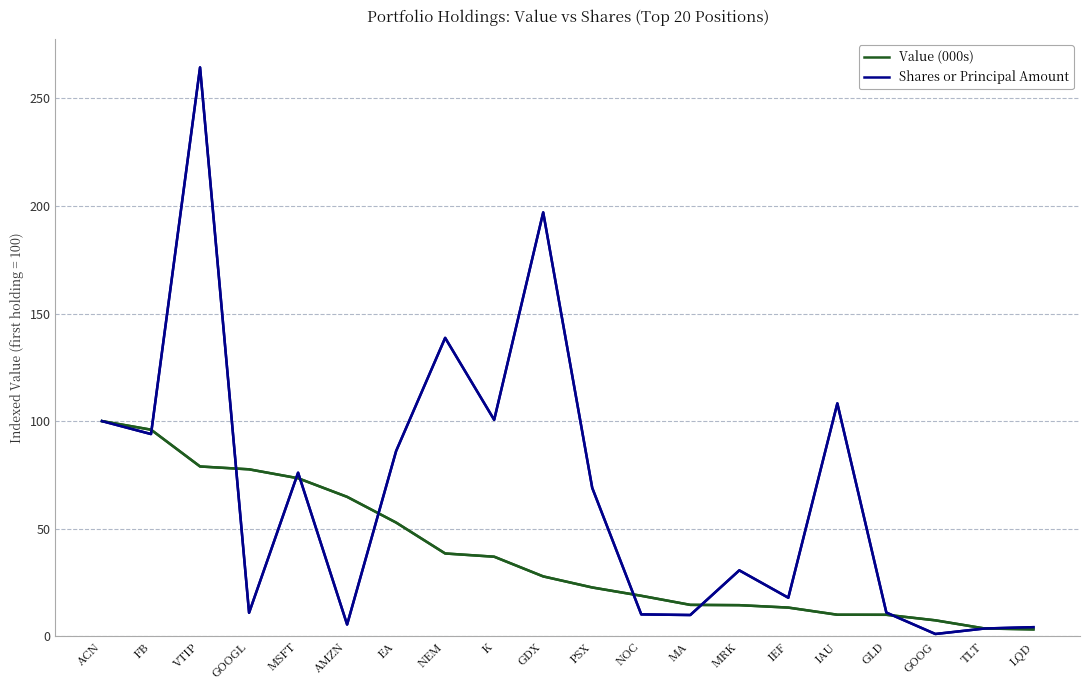

Which category has the highest value in the Value (000s) series?

ACN